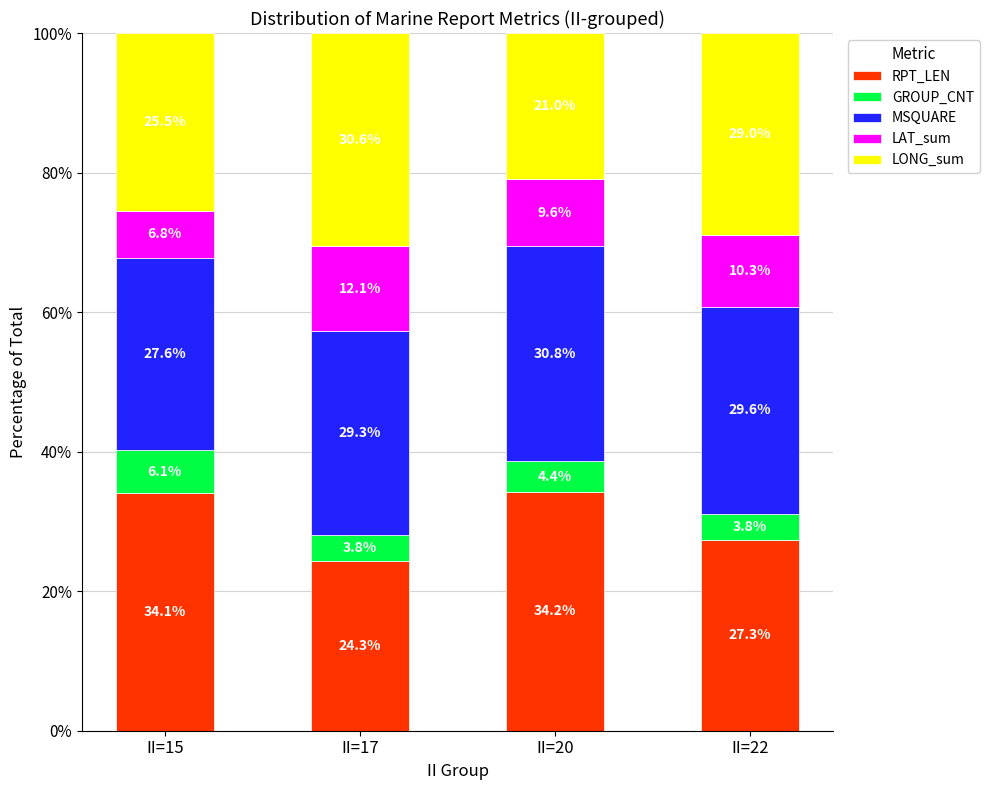

Where is RPT_LEN nearest to the value 29?

II=22